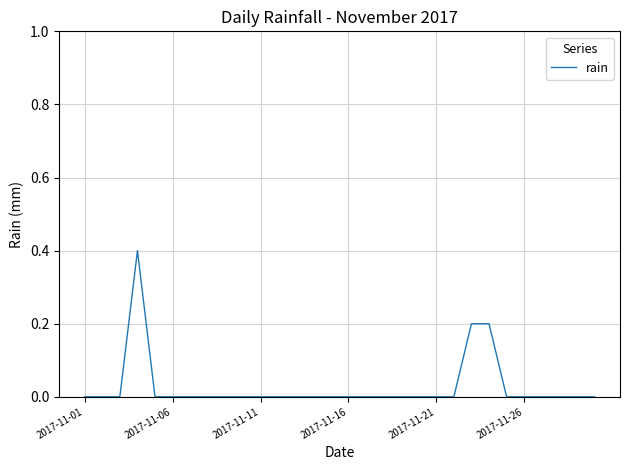

Reading left to right, transcribe all the data shown in this chart.

0.0	0.0	0.0	0.4	0.0	0.0	0.0	0.0	0.0	0.0	0.0	0.0	0.0	0.0	0.0	0.0	0.0	0.0	0.0	0.0	0.0	0.0	0.2	0.2	0.0	0.0	0.0	0.0	0.0	0.0